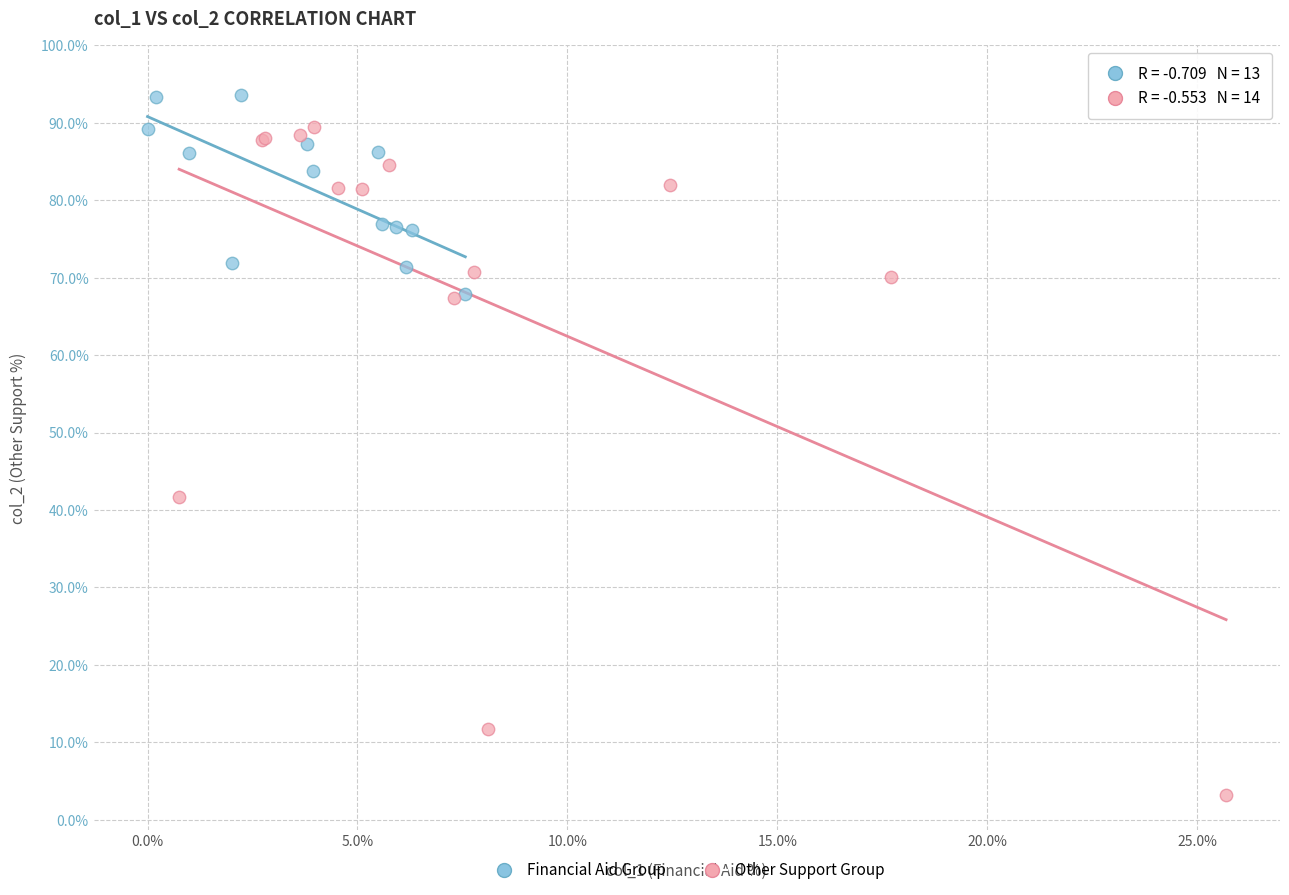

Which series contains the lowest Y value?

Other Support Group